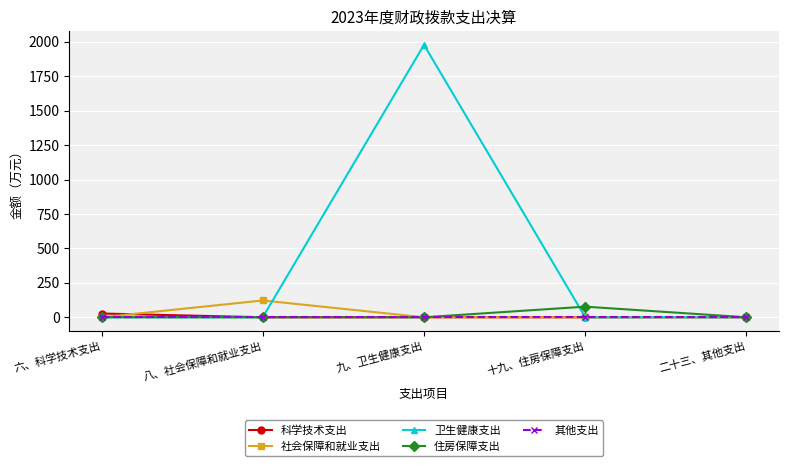

Which series has the largest range (max minus min)?

卫生健康支出